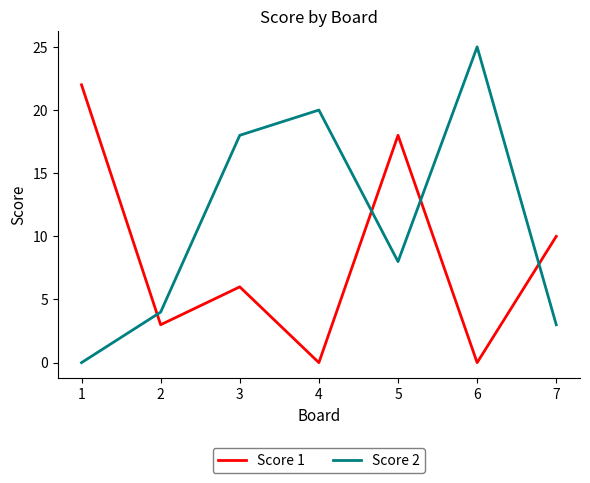

Is this an area chart (filled region under the line)?

No